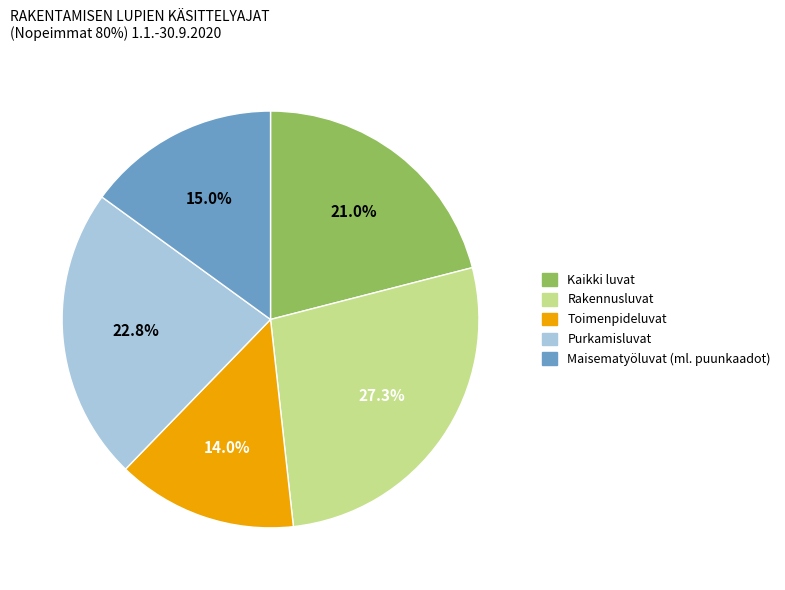

To the nearest percent, what is the combined percentage of Toimenpideluvat and Rakennusluvat?

41%